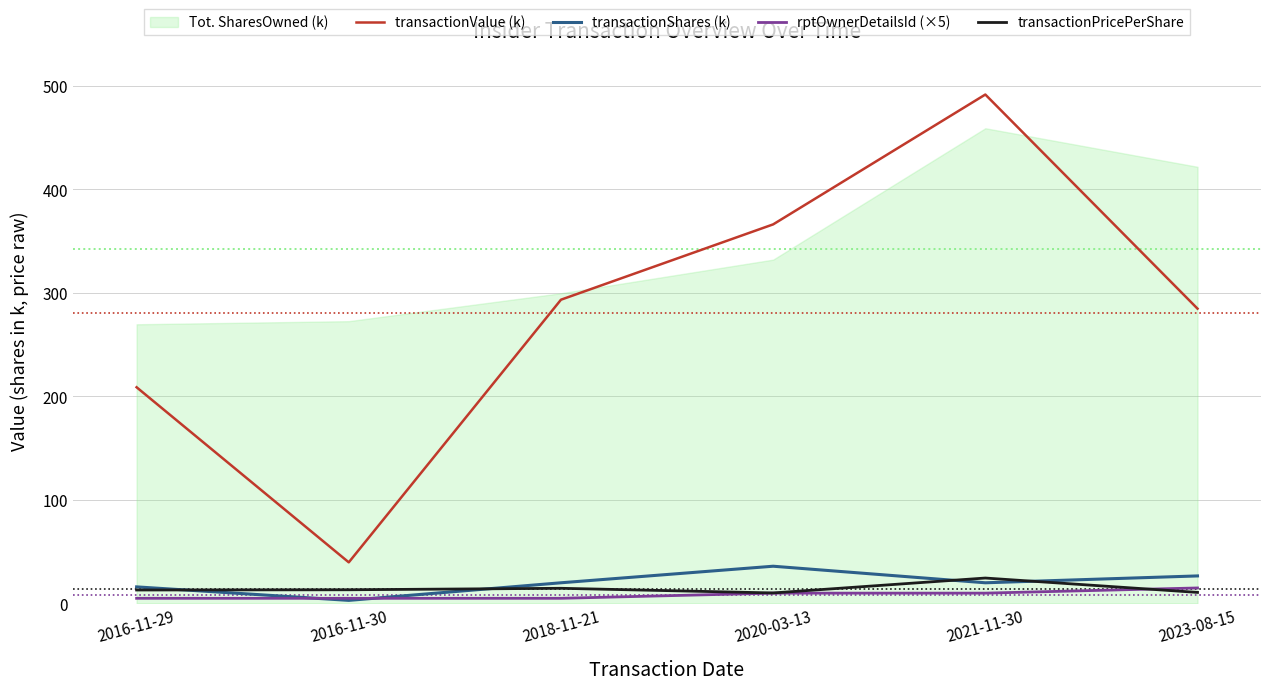

What is the maximum value for transactionPricePerShare?

24.6